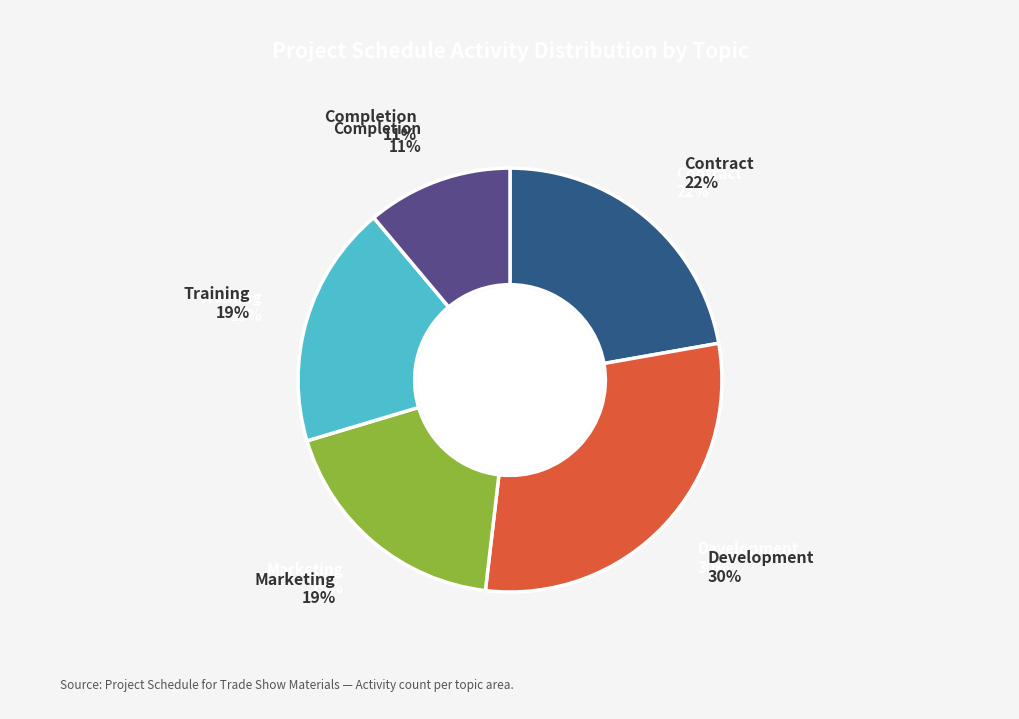

Is it true that Development is 30% of the pie?

True